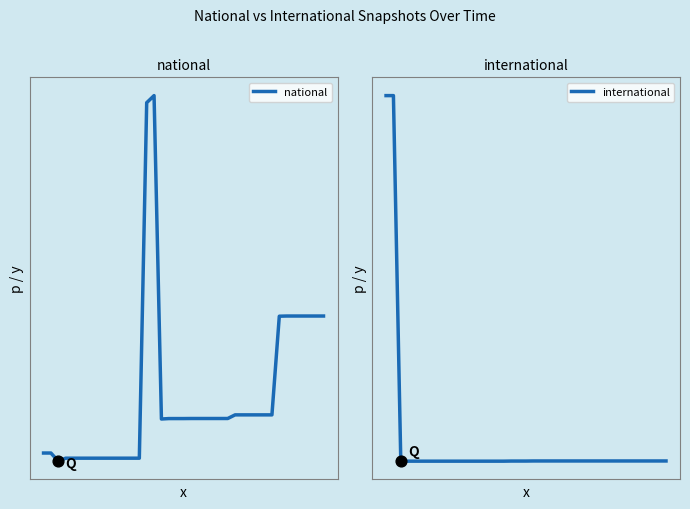

At which category is the sum across all series the highest?

15